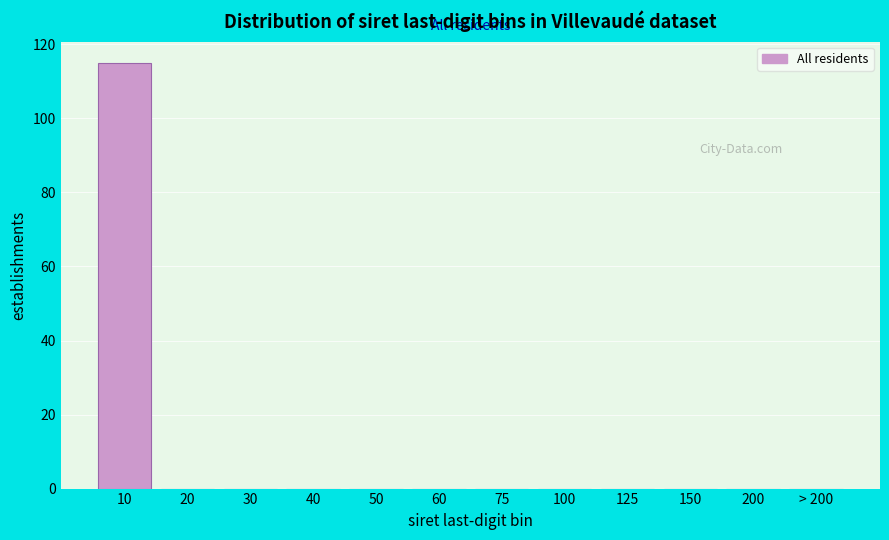

Reading left to right, extract all data points from this chart.

10=115	20=0	30=0	40=0	50=0	60=0	75=0	100=0	125=0	150=0	200=0	> 200=0